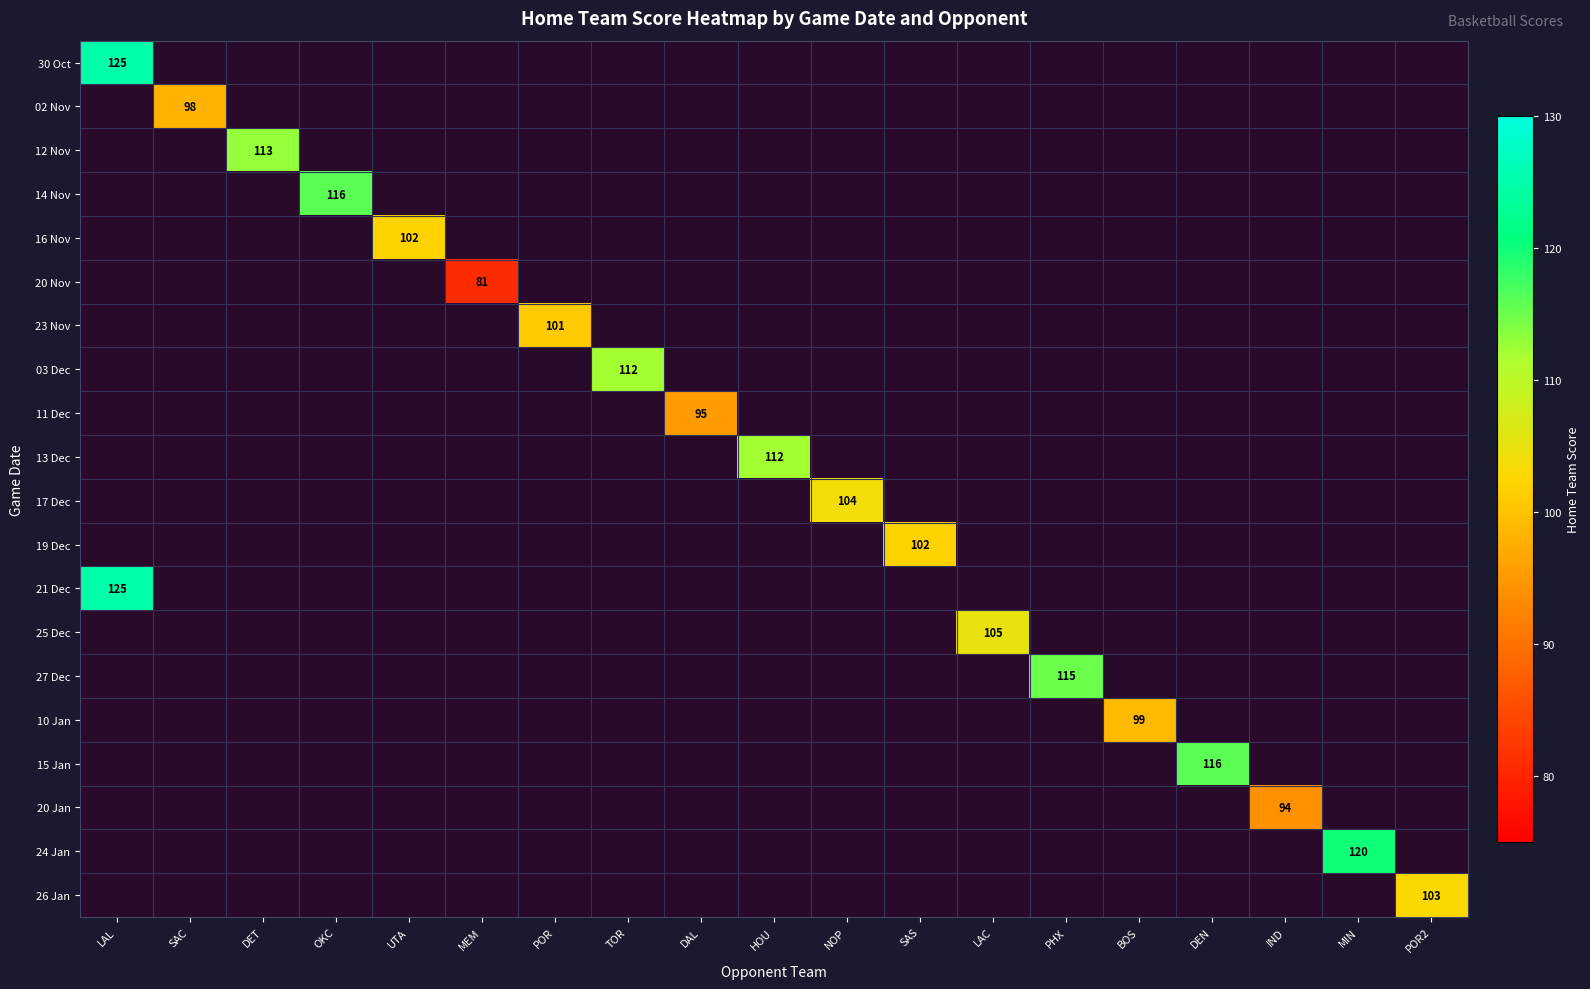

At which category is the sum across all series the highest?

LAL